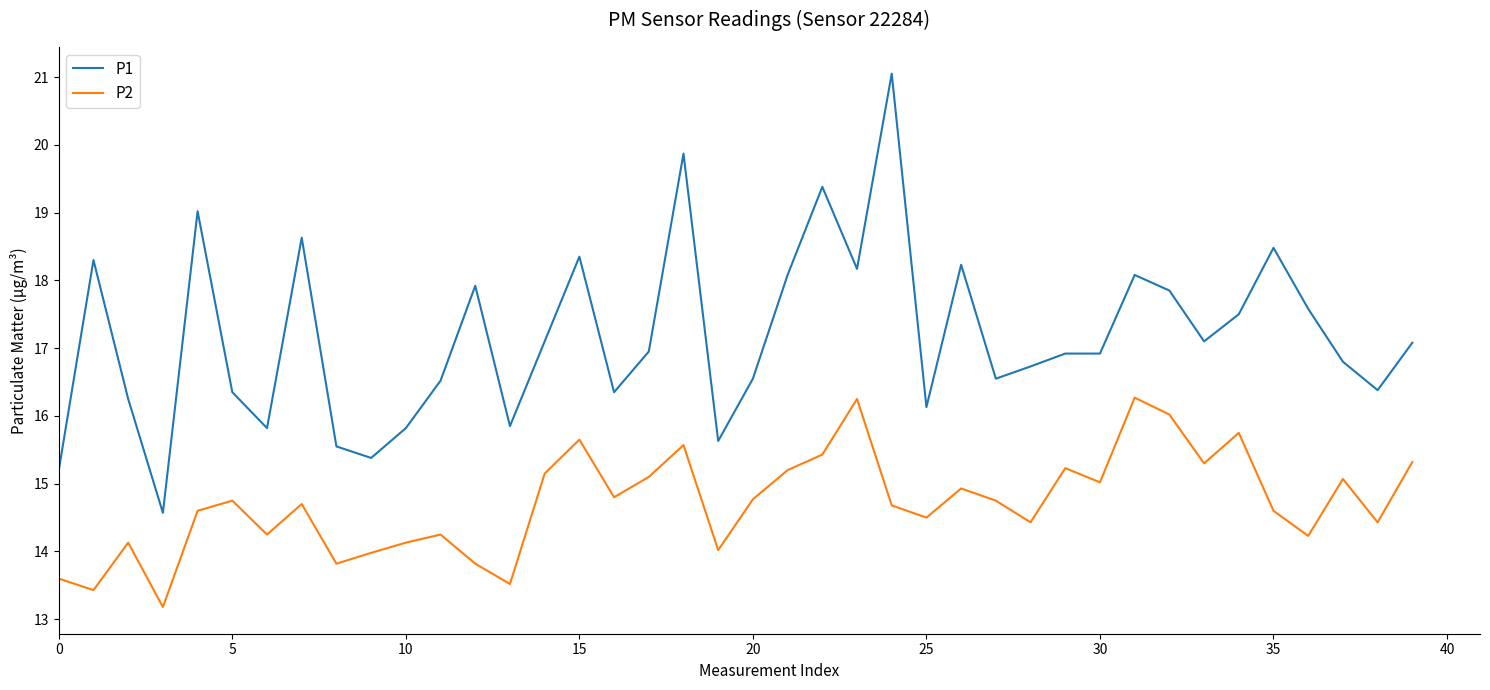

Which series has the largest total across all categories?

P1